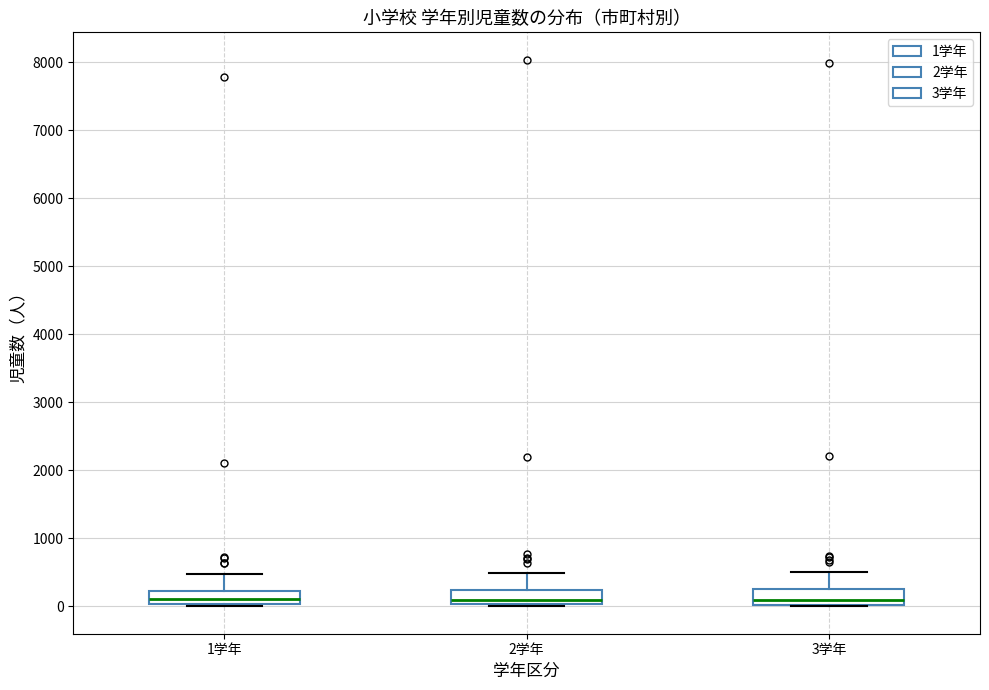

Reading left to right, transcribe this box plot: for each box, give where its median line is, the range the box spans, and where its two whiskers end, as read against the y-axis. The values are not printed on the chart, so give them approximately, as read against the axis.

1学年: median 100, box 0 to 200, whiskers 0 (just below the box's lower edge) to 500
2学年: median 100, box 0 to 200, whiskers 0 (just below the box's lower edge) to 500
3学年: median 100, box 0 to 300, whiskers 0 to 500